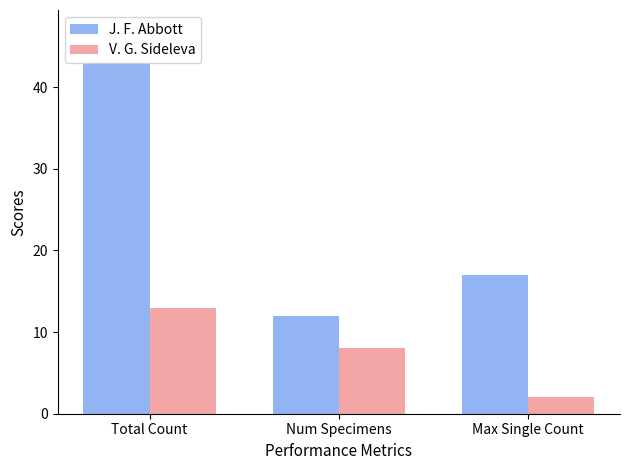

Rank the series by their maximum value, from highest to lowest.

J. F. Abbott, V. G. Sideleva